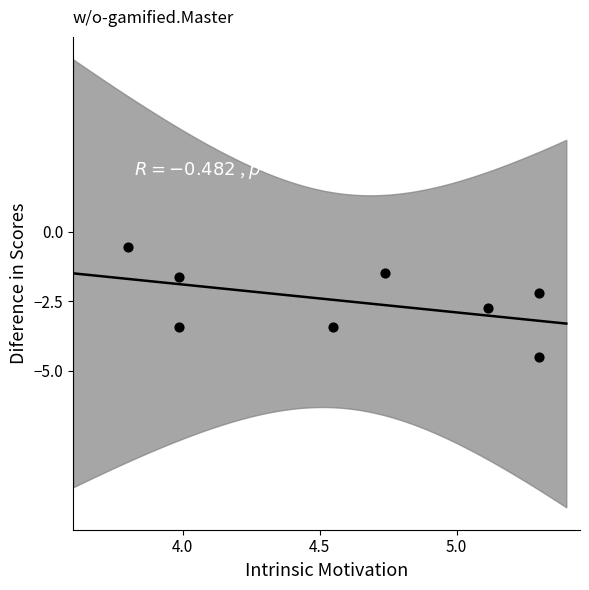

What is the range of X values (max minus min)?

1.5